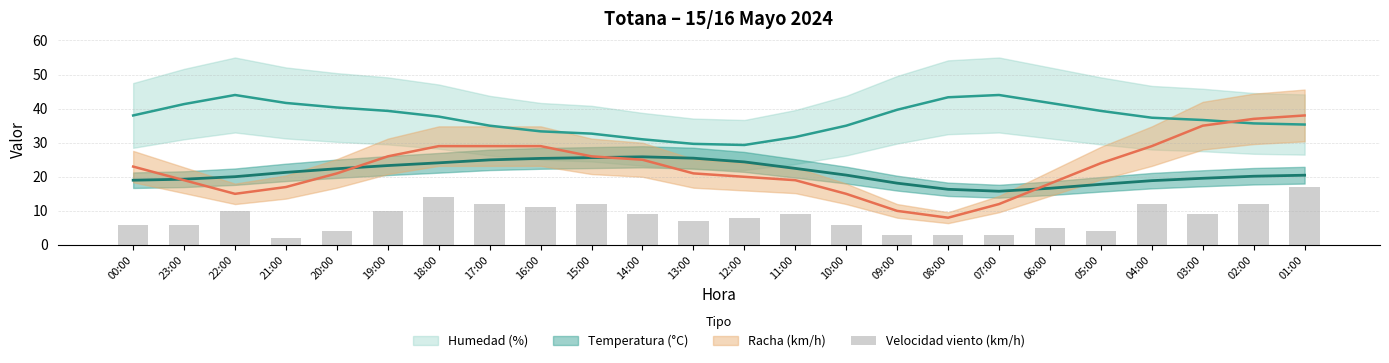

Where does the data first go above 9?

22:00